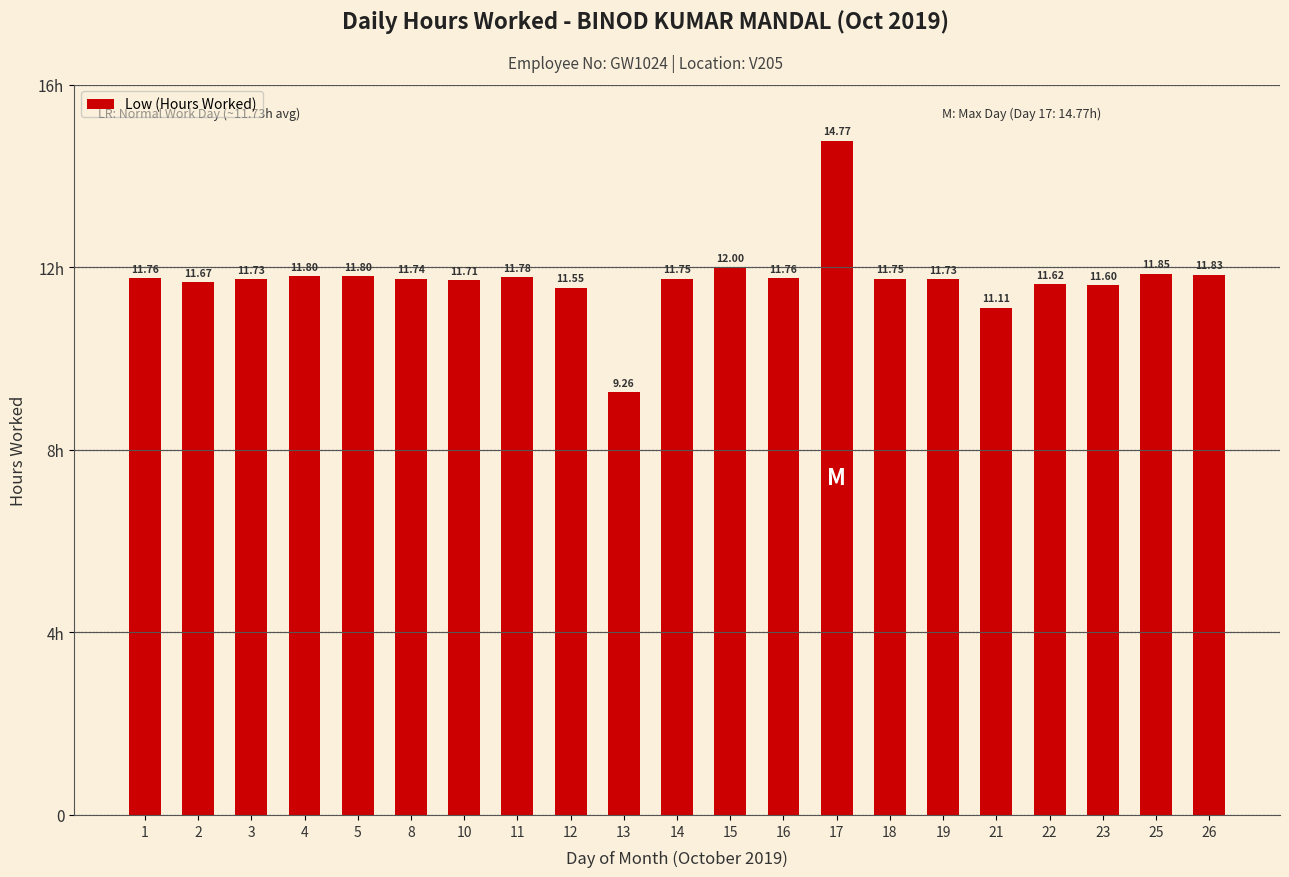

What is the maximum value shown in the chart?

14.8